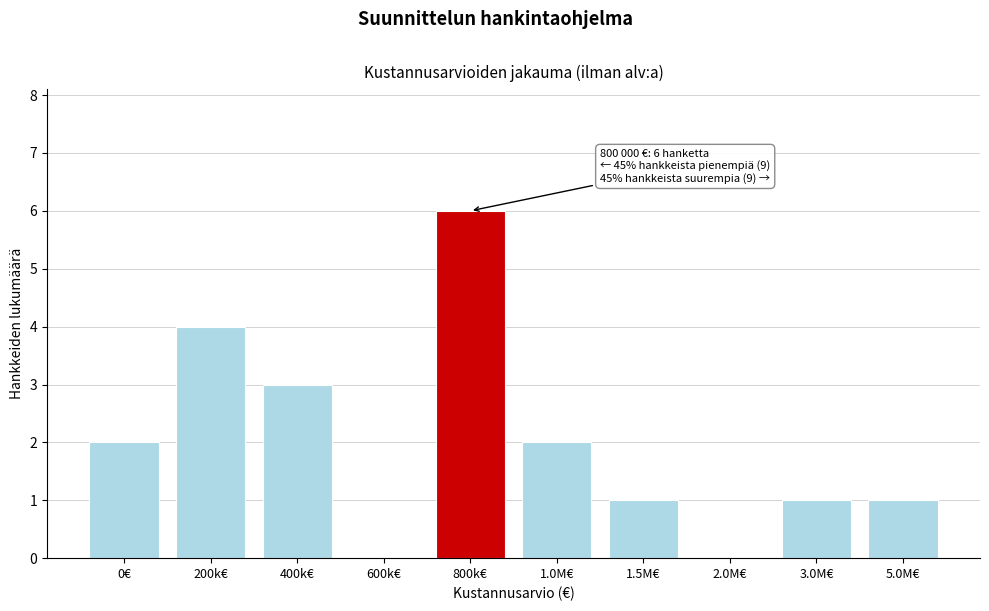

Reading right to left, list all the values displayed in this chart.

5.0M€=1	3.0M€=1	2.0M€=0	1.5M€=1	1.0M€=2	800k€=6	600k€=0	400k€=3	200k€=4	0€=2